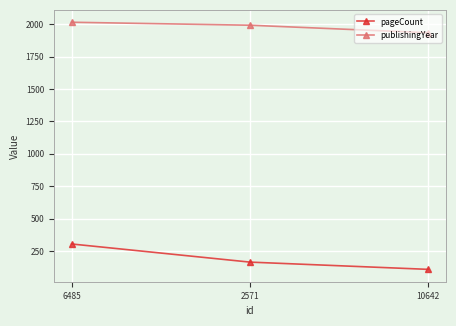

At how many categories does at least one series exceed 1560?

3